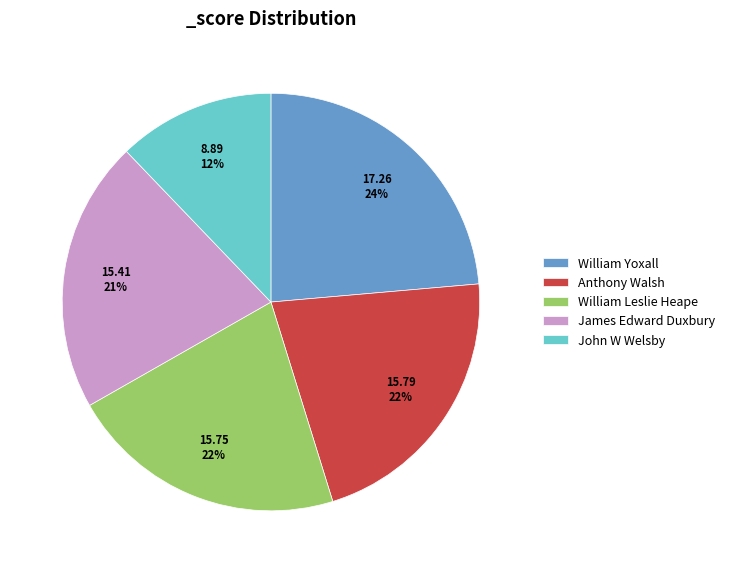

To the nearest percent, what is the average slice percentage?

20%